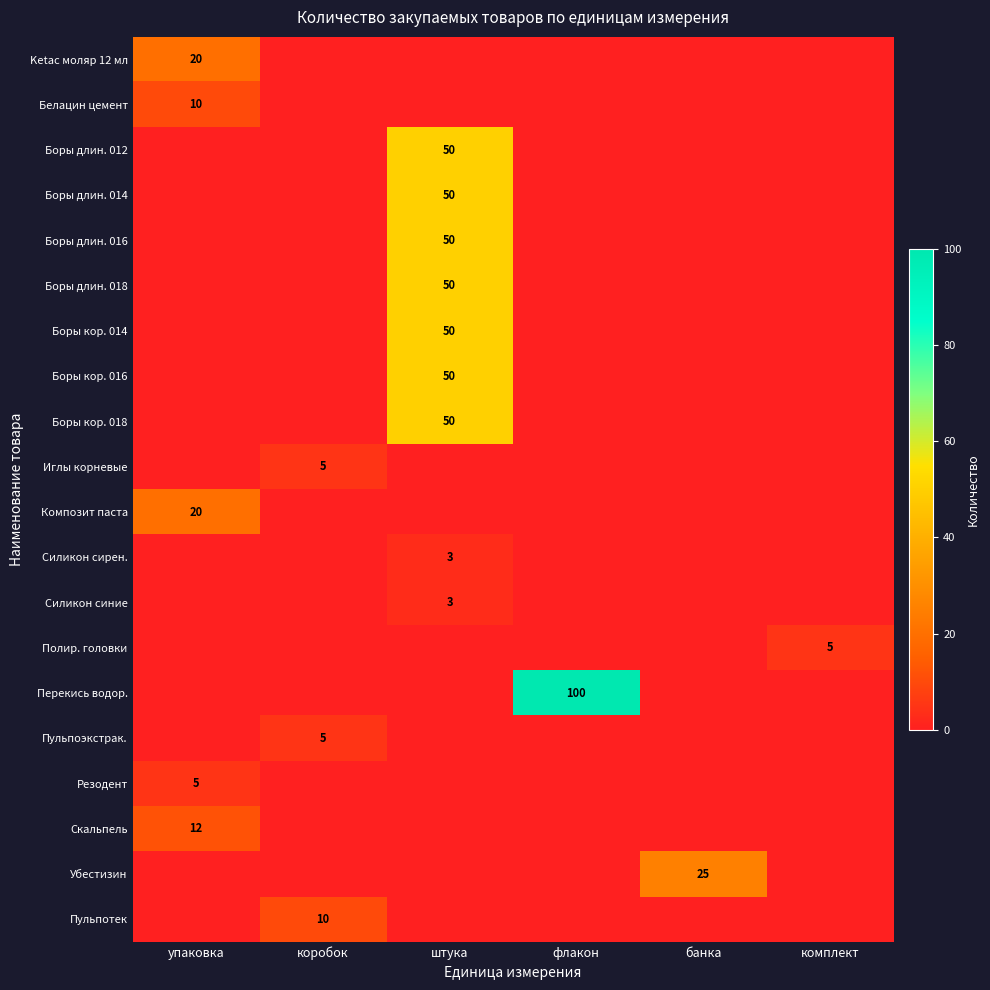

What is the total value across all series at коробок?

20